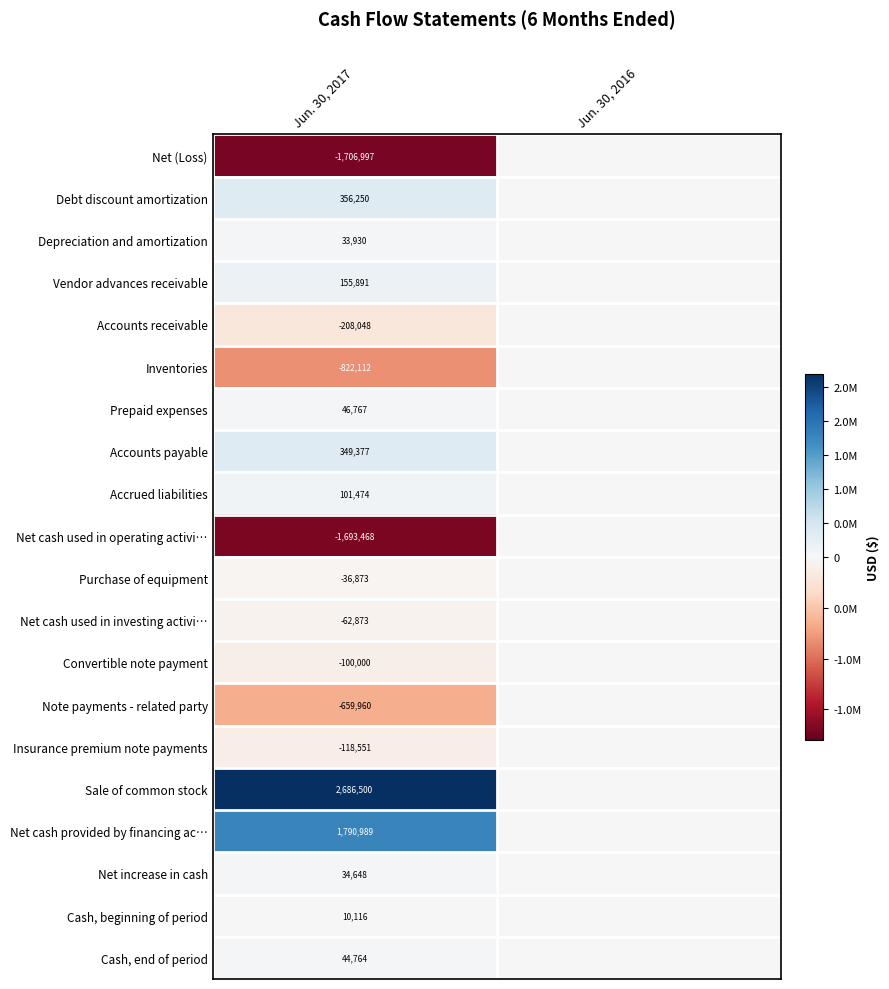

The Depreciation and amortization series shows 50613 at Jun. 30, 2017. True or false?

False